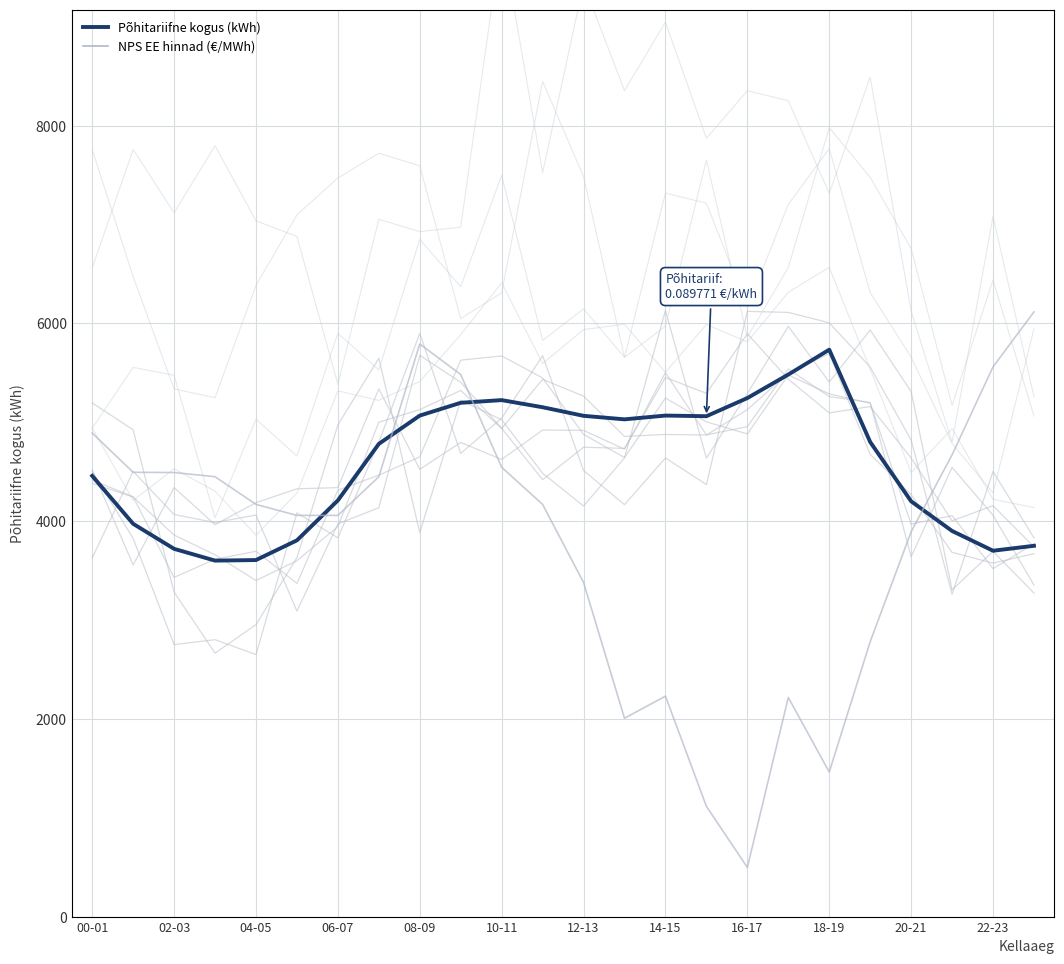

What is the average value of the Põhitariifne kogus (kWh) series?

4575.7